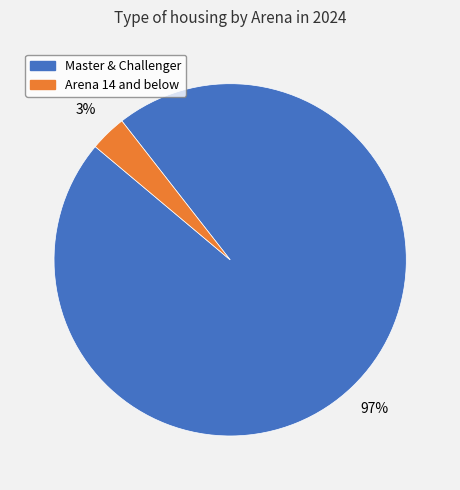

To the nearest percent, what is the average slice percentage?

50%